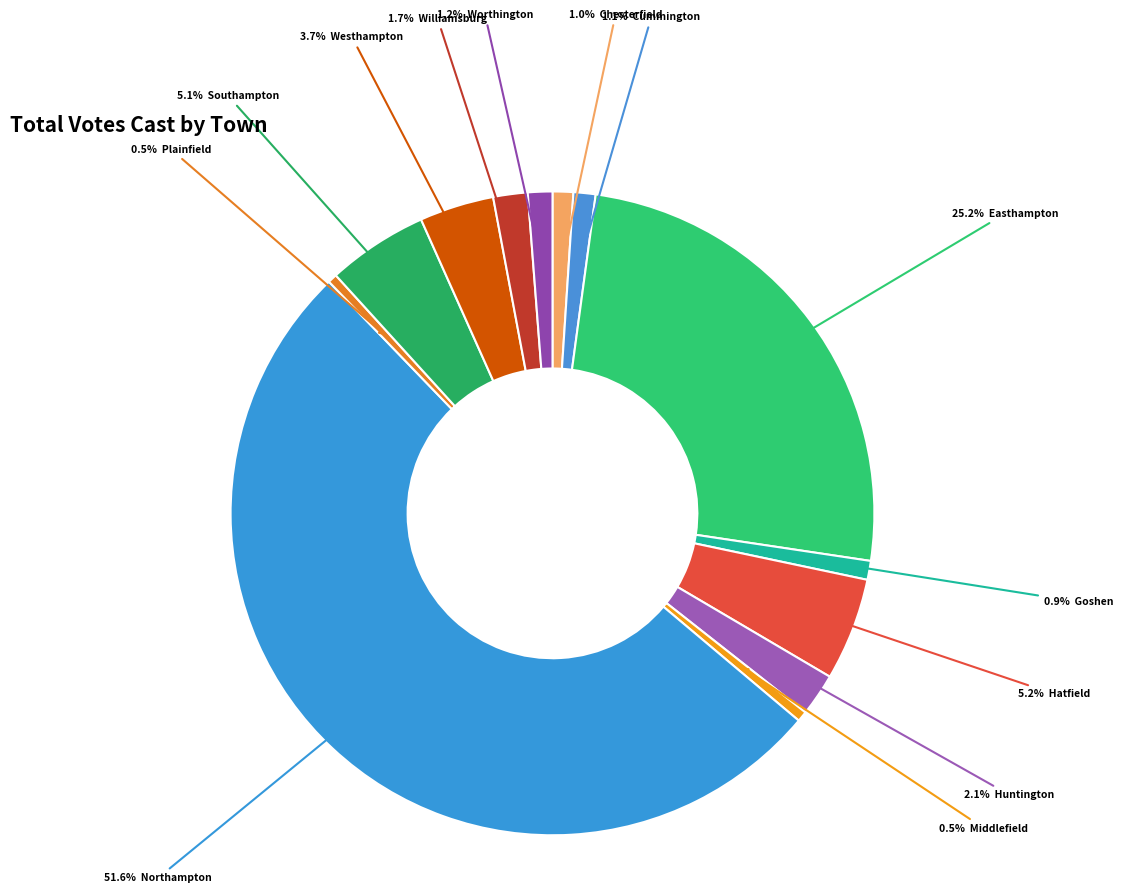

How many segments does this pie chart have?

13